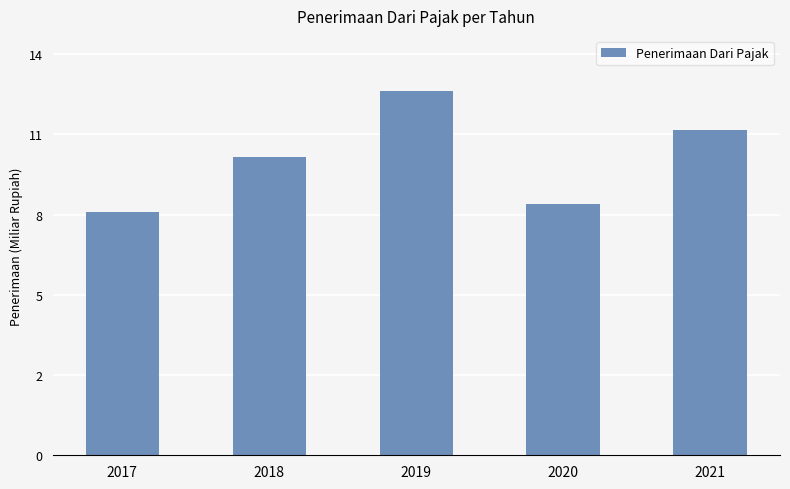

List the labels in order of value, largest first.

2019, 2021, 2018, 2020, 2017